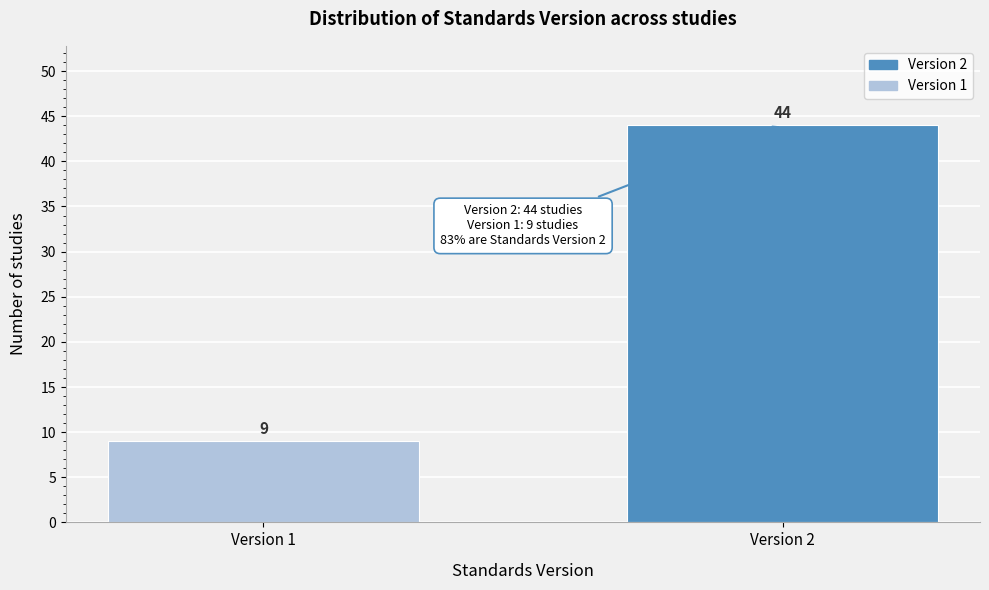

Reading right to left, extract all data points from this chart.

44	9